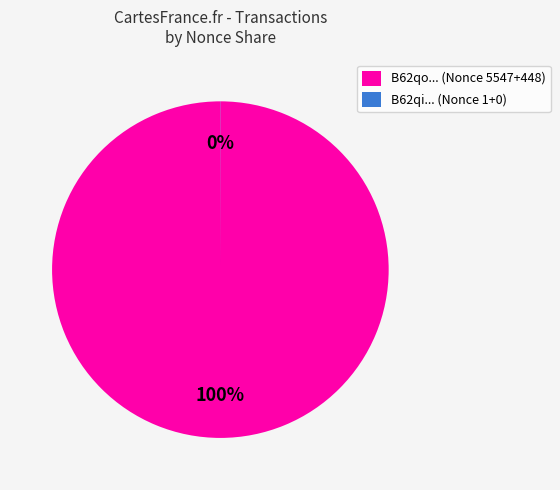

To the nearest percent, what is the difference between the largest and smallest slice percentages?

100%